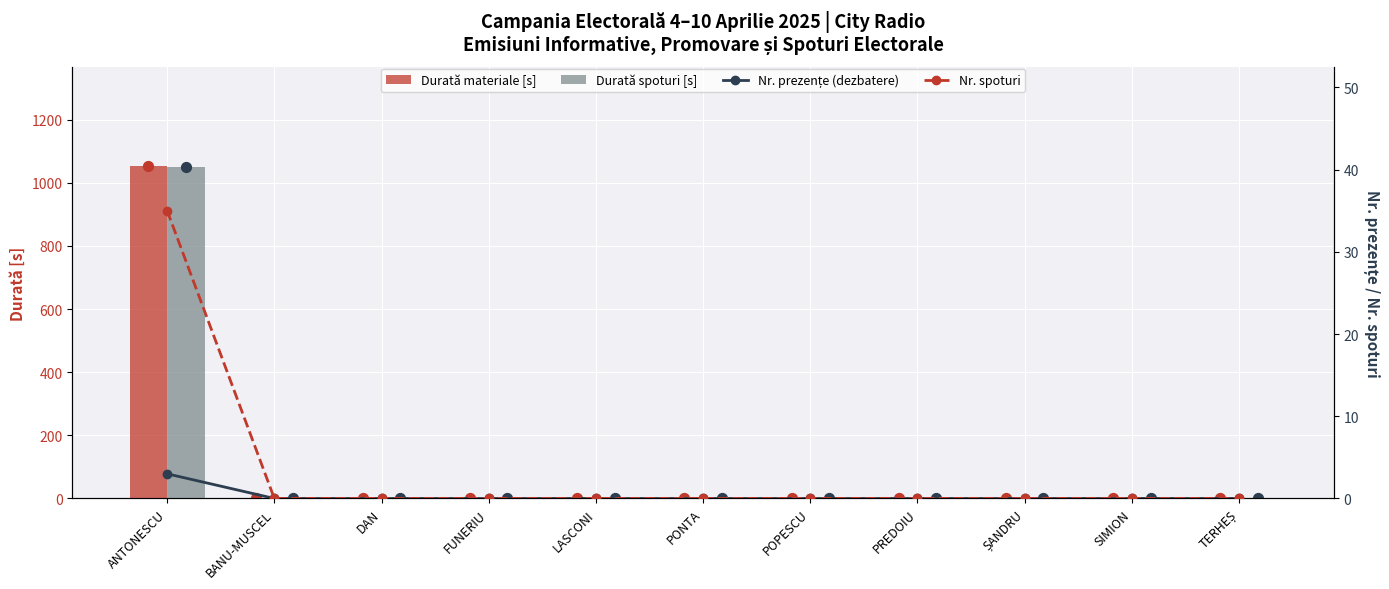

At how many categories does at least one series exceed 107?

1